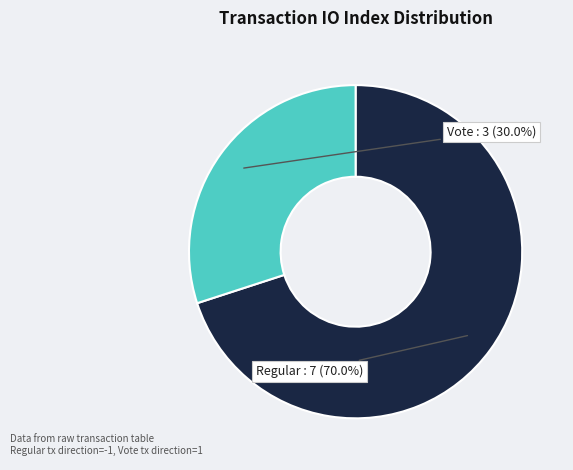

Does any single category account for the majority?

Yes